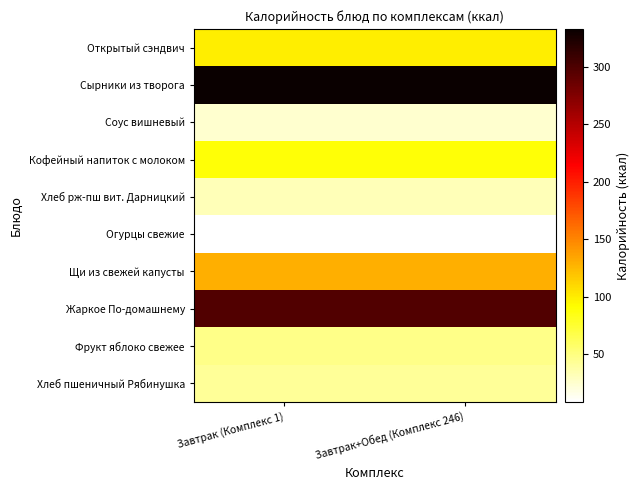

Reading left to right, transcribe all the data shown in this chart.

Открытый сэндвич: Завтрак (Комплекс 1)=99.5	Завтрак+Обед (Комплекс 246)=99.5
Сырники из творога: Завтрак (Комплекс 1)=332.7	Завтрак+Обед (Комплекс 246)=332.7
Соус вишневый: Завтрак (Комплекс 1)=24.6	Завтрак+Обед (Комплекс 246)=24.6
Кофейный напиток с молоком: Завтрак (Комплекс 1)=89.5	Завтрак+Обед (Комплекс 246)=89.5
Хлеб рж-пш вит. Дарницкий: Завтрак (Комплекс 1)=31.9	Завтрак+Обед (Комплекс 246)=32.0
Огурцы свежие: Завтрак (Комплекс 1)=8.8	Завтрак+Обед (Комплекс 246)=8.8
Щи из свежей капусты: Завтрак (Комплекс 1)=130.0	Завтрак+Обед (Комплекс 246)=130.0
Жаркое По-домашнему: Завтрак (Комплекс 1)=297.9	Завтрак+Обед (Комплекс 246)=297.9
Фрукт яблоко свежее: Завтрак (Комплекс 1)=47.0	Завтрак+Обед (Комплекс 246)=47.0
Хлеб пшеничный Рябинушка: Завтрак (Комплекс 1)=42.8	Завтрак+Обед (Комплекс 246)=42.8